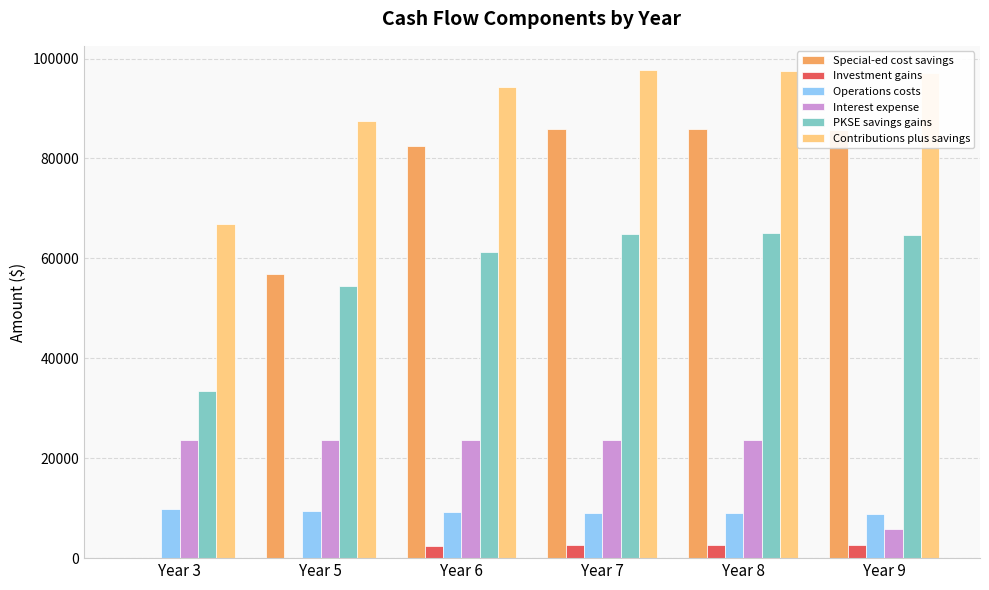

The value of Operations costs at Year 9 is 3150.6. True or false?

False